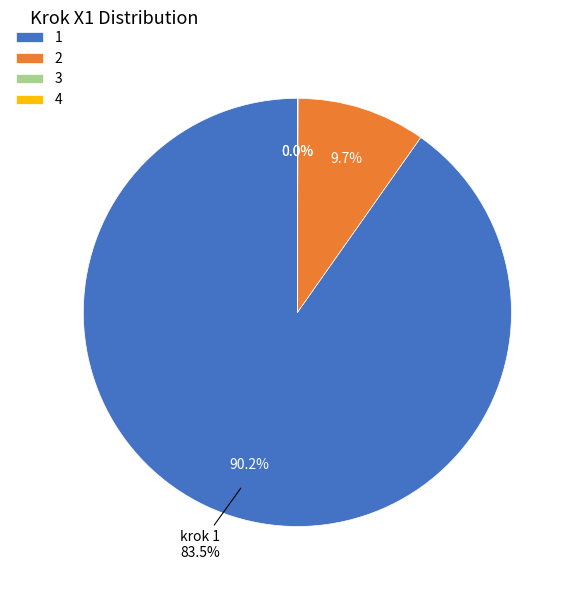

What is the largest slice in the pie chart?

1